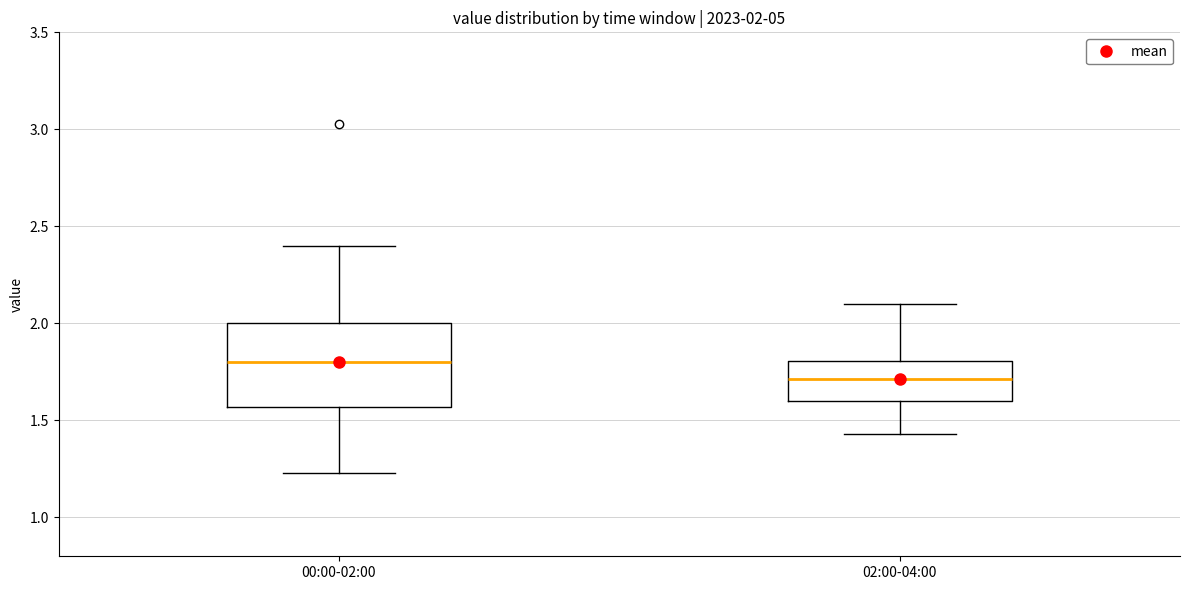

Which box has the lowest median line?

02:00-04:00